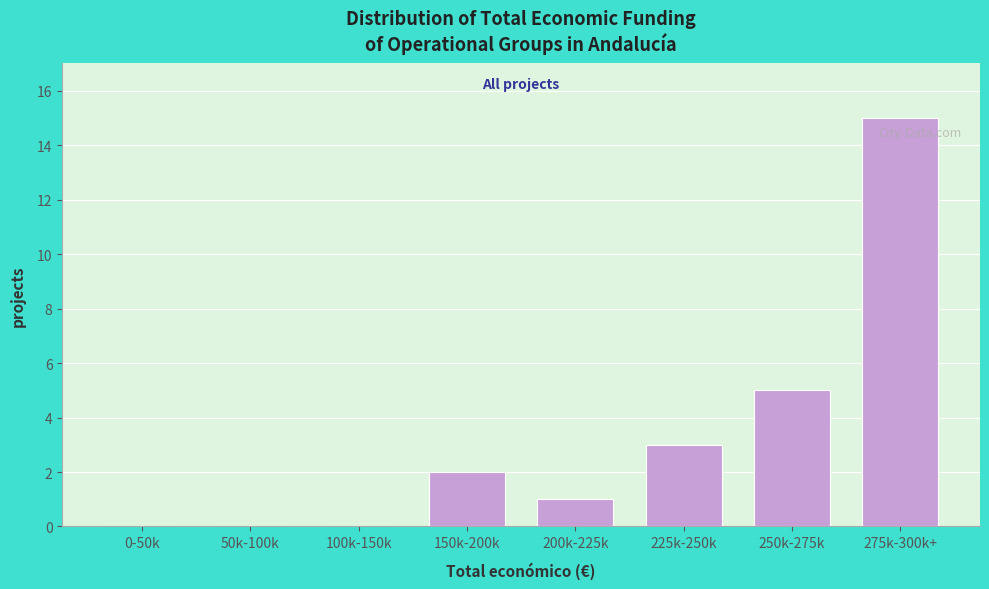

Reading left to right, what are all the values shown in this chart?

0-50k=0	50k-100k=0	100k-150k=0	150k-200k=2	200k-225k=1	225k-250k=3	250k-275k=5	275k-300k+=15